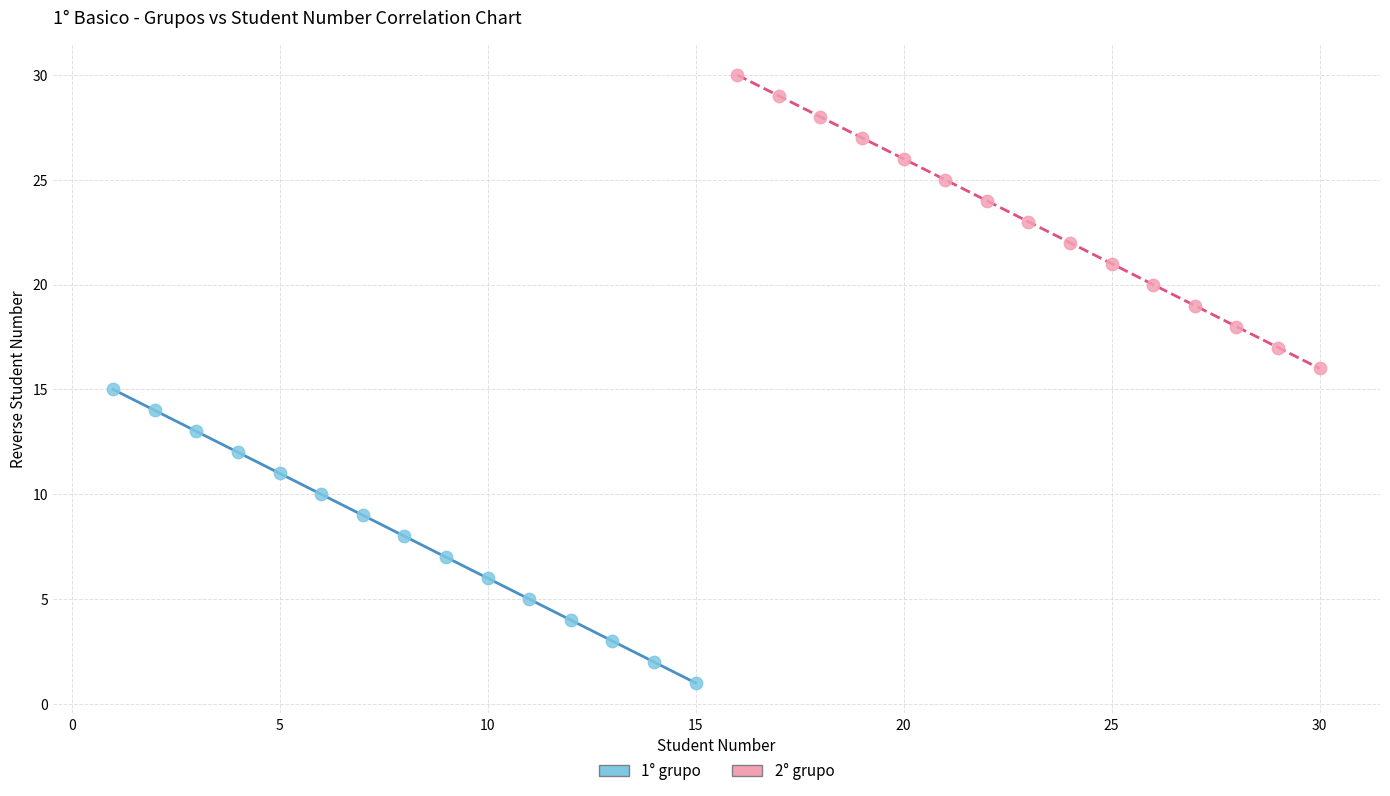

Which series reaches the minimum Y coordinate?

1° grupo